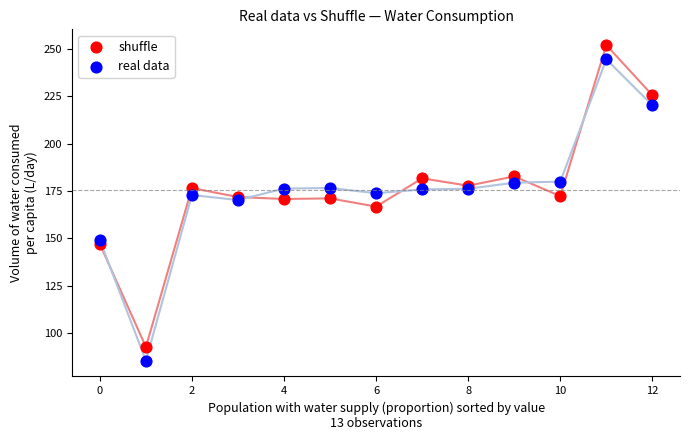

Which series reaches the maximum Y coordinate?

shuffle